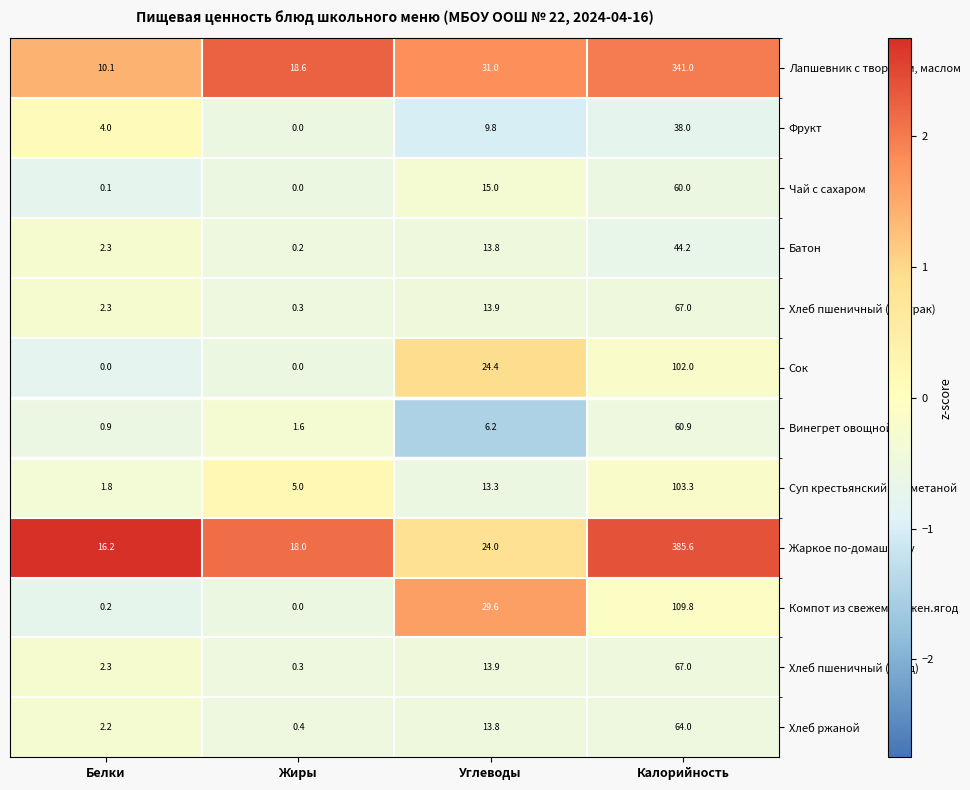

What is the difference between the Хлеб ржаной values at Жиры and Углеводы?

13.4